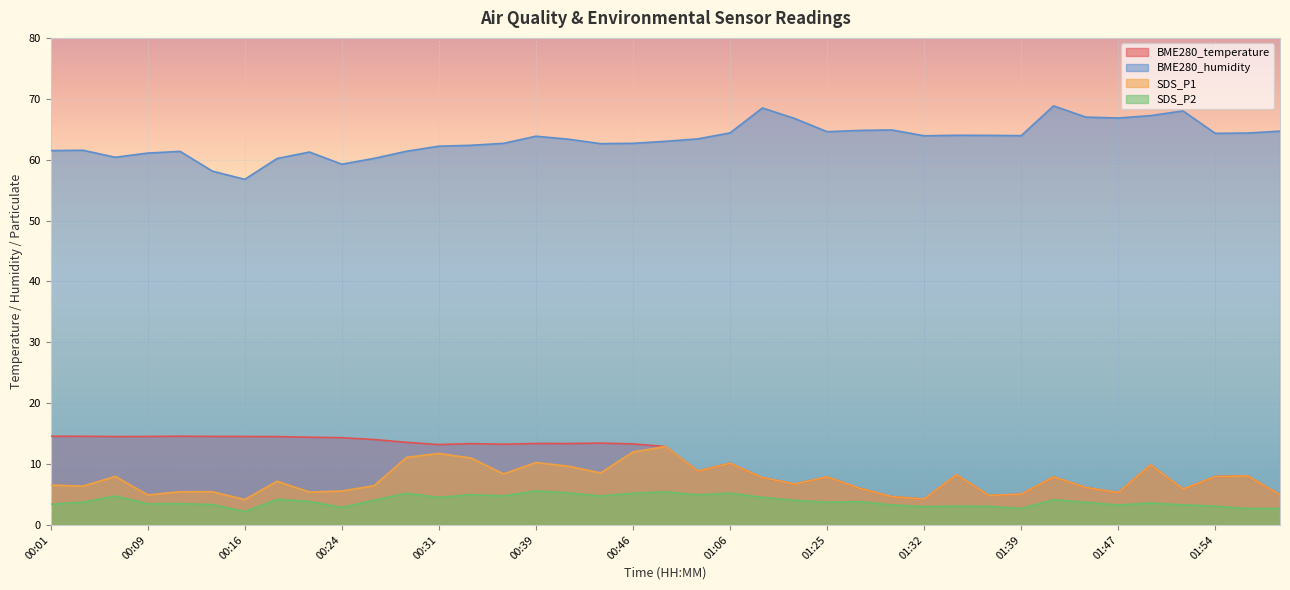

Which has a higher value, 01:16 or 01:37?

01:16